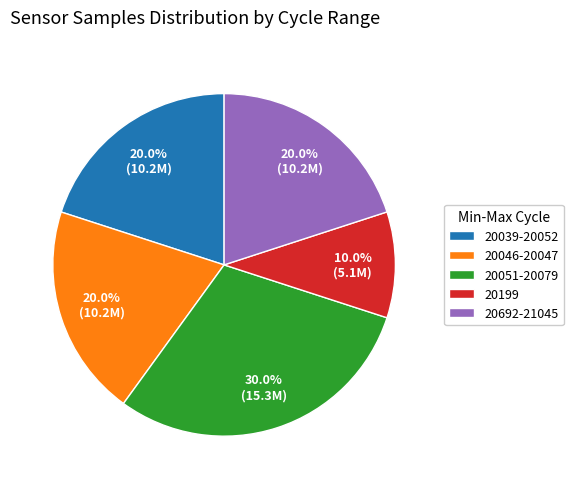

Does 20692-21045 represent more than half of the total?

No